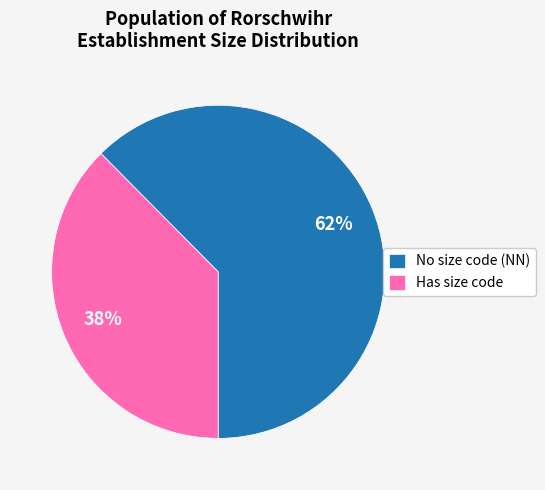

Which has a higher value, Has size code or No size code (NN)?

No size code (NN)